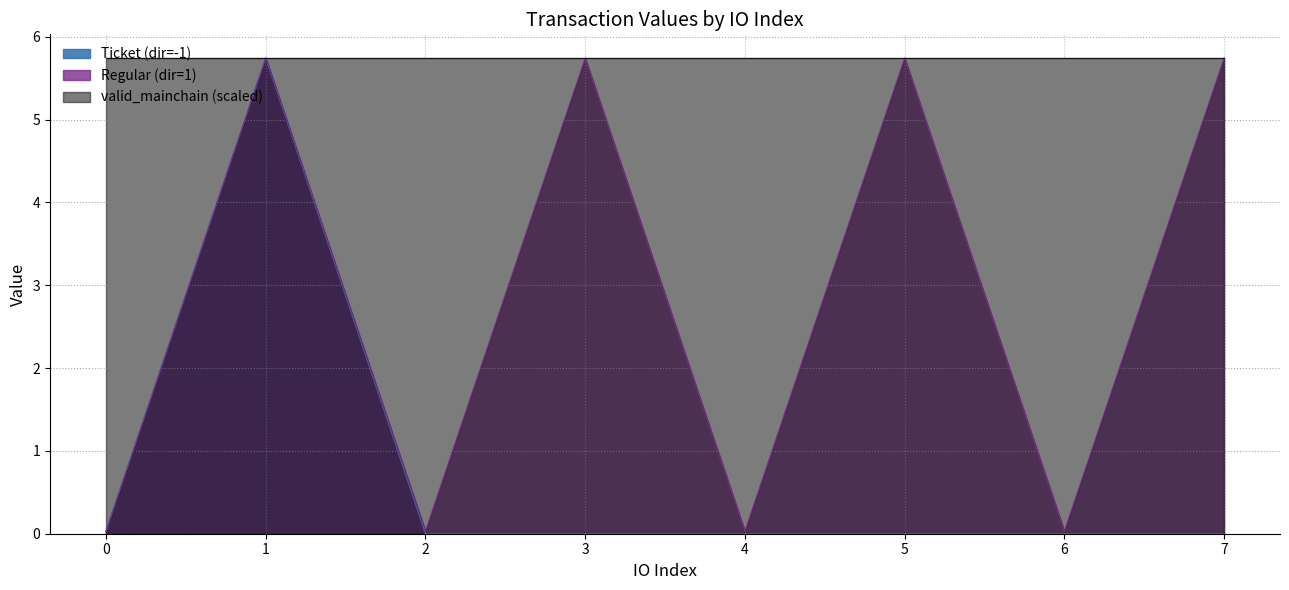

List the series in order of their overall mean, highest first.

valid_mainchain (scaled), Regular (dir=1), Ticket (dir=-1)